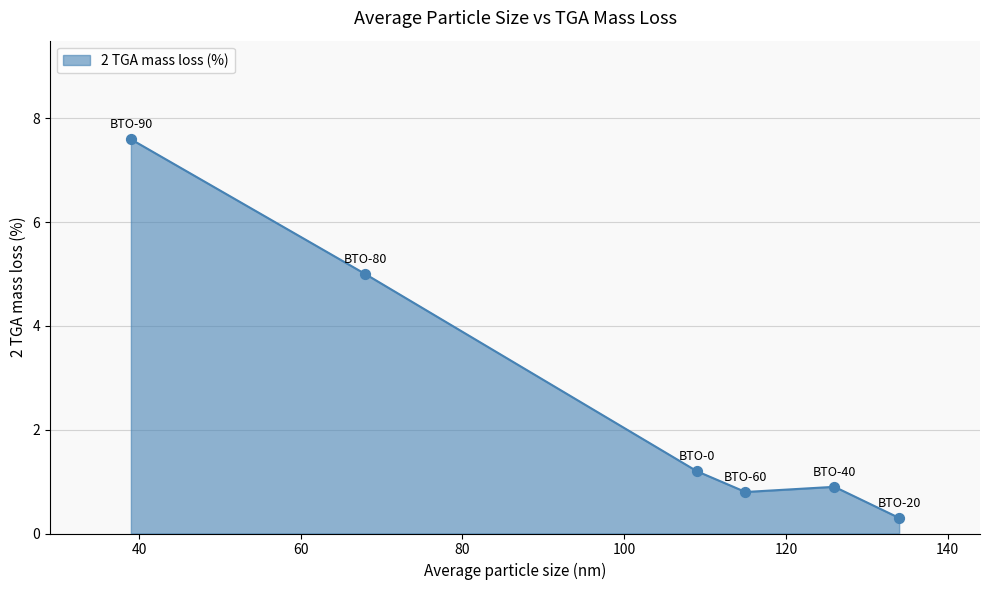

True or false: the data has more than 2 interior local peaks.

False